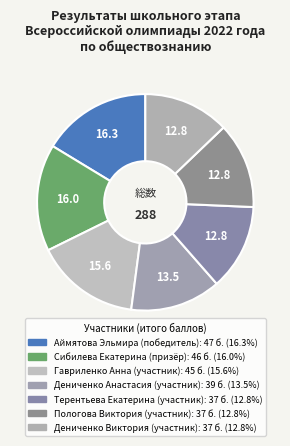

Count the number of slices in the pie.

7